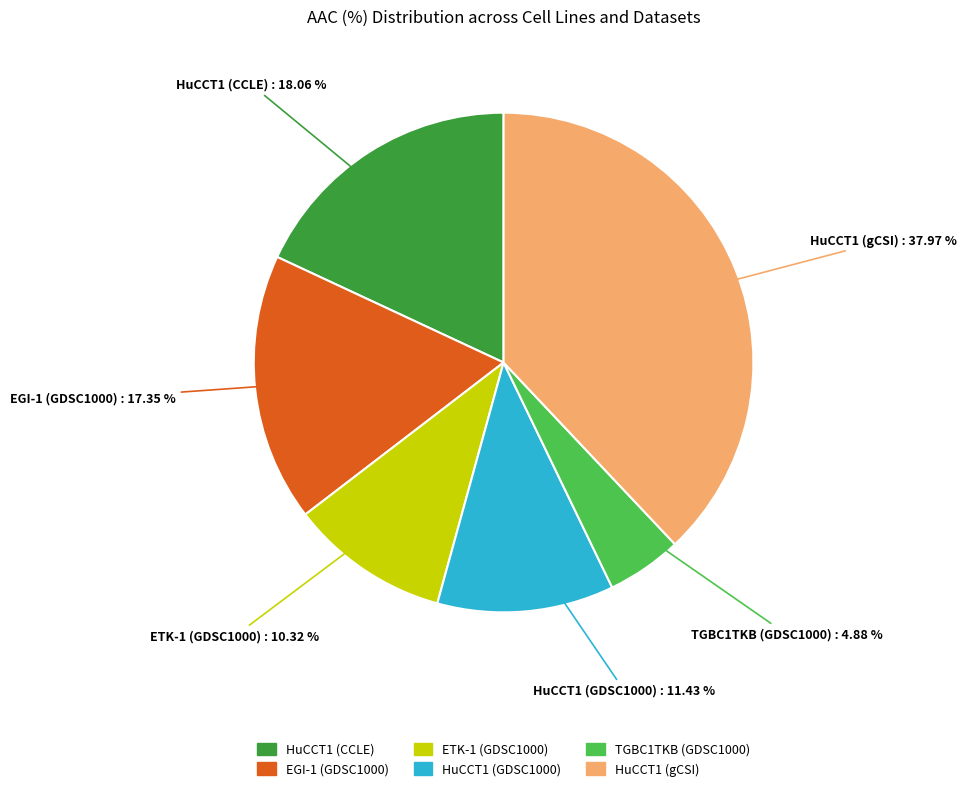

Is it true that HuCCT1 (gCSI) is 48% of the pie?

False